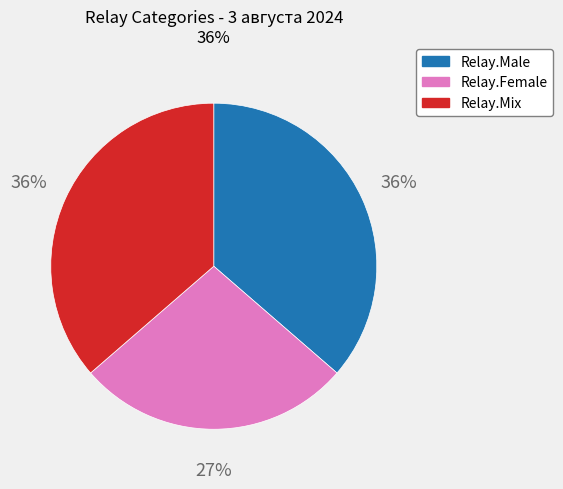

Which category has the smallest portion of the pie?

Relay.Female